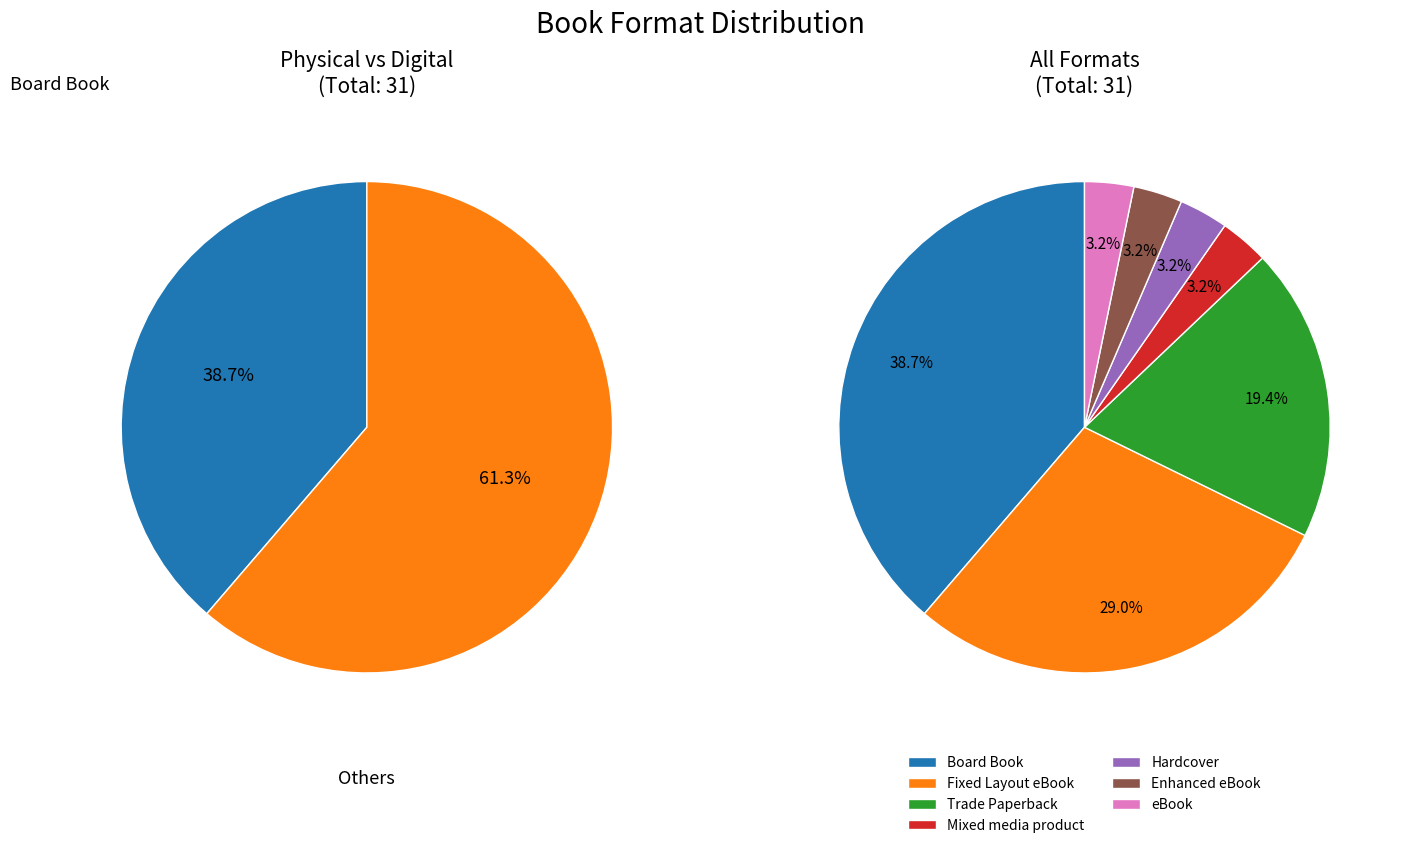

Does Hardcover account for over 50% of the chart?

No